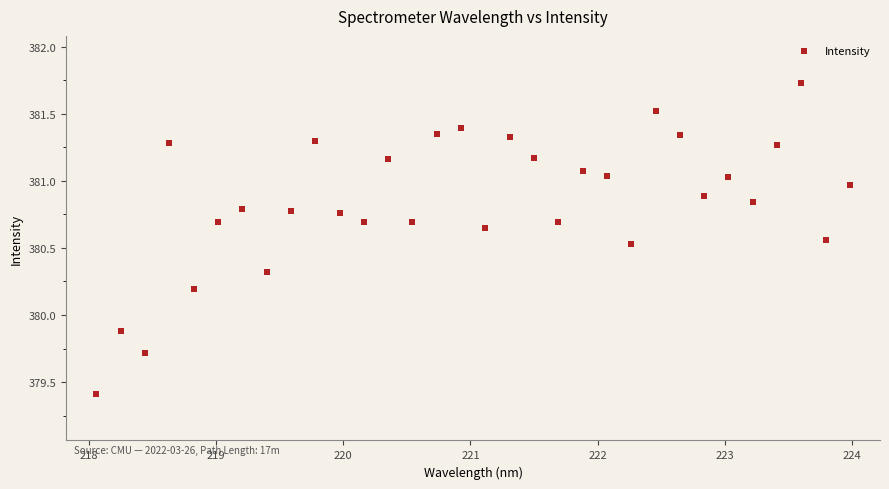

What Y value in the scatter plot is closest to 380?

379.9